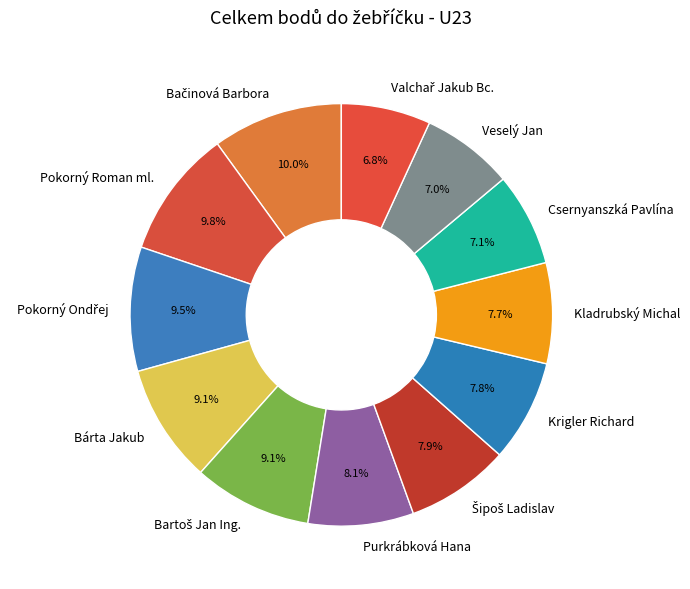

Is there a majority slice in this chart?

No